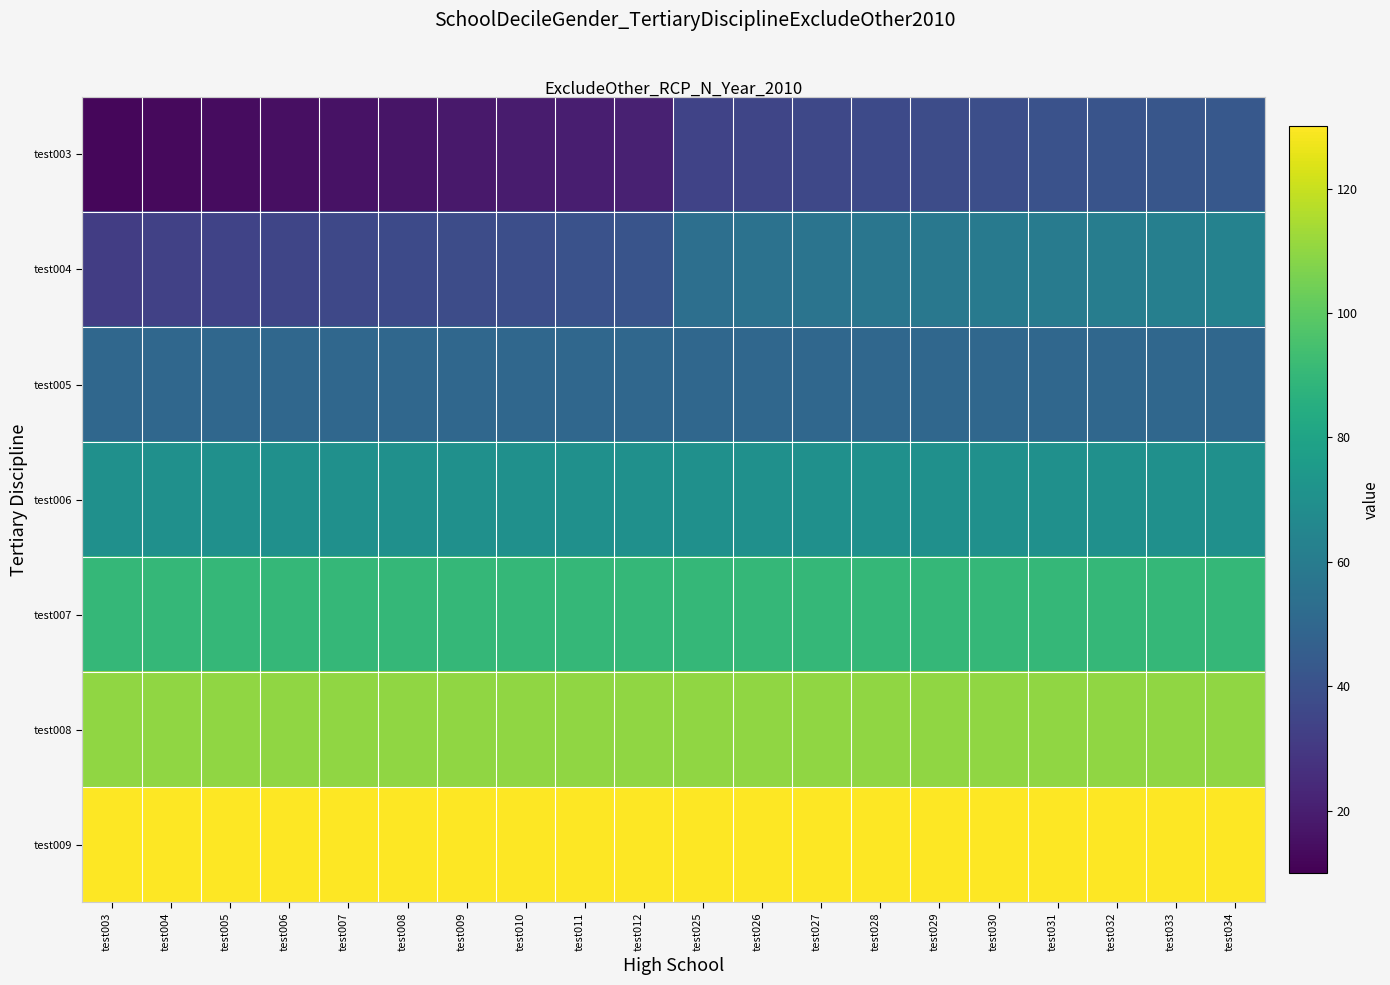

Reading right to left, list all the values displayed in this chart.

test003: test034=43	test033=42	test032=41	test031=40	test030=39	test029=38	test028=37	test027=36	test026=35	test025=34	test012=21	test011=20	test010=19	test009=18	test008=17	test007=16	test006=15	test005=14	test004=13	test003=12
test004: test034=63	test033=62	test032=61	test031=60	test030=59	test029=58	test028=57	test027=56	test026=55	test025=54	test012=41	test011=40	test010=39	test009=38	test008=37	test007=36	test006=35	test005=34	test004=33	test003=32
test005: test034=50	test033=50	test032=50	test031=50	test030=50	test029=50	test028=50	test027=50	test026=50	test025=50	test012=50	test011=50	test010=50	test009=50	test008=50	test007=50	test006=50	test005=50	test004=50	test003=50
test006: test034=70	test033=70	test032=70	test031=70	test030=70	test029=70	test028=70	test027=70	test026=70	test025=70	test012=70	test011=70	test010=70	test009=70	test008=70	test007=70	test006=70	test005=70	test004=70	test003=70
test007: test034=90	test033=90	test032=90	test031=90	test030=90	test029=90	test028=90	test027=90	test026=90	test025=90	test012=90	test011=90	test010=90	test009=90	test008=90	test007=90	test006=90	test005=90	test004=90	test003=90
test008: test034=110	test033=110	test032=110	test031=110	test030=110	test029=110	test028=110	test027=110	test026=110	test025=110	test012=110	test011=110	test010=110	test009=110	test008=110	test007=110	test006=110	test005=110	test004=110	test003=110
test009: test034=130	test033=130	test032=130	test031=130	test030=130	test029=130	test028=130	test027=130	test026=130	test025=130	test012=130	test011=130	test010=130	test009=130	test008=130	test007=130	test006=130	test005=130	test004=130	test003=130